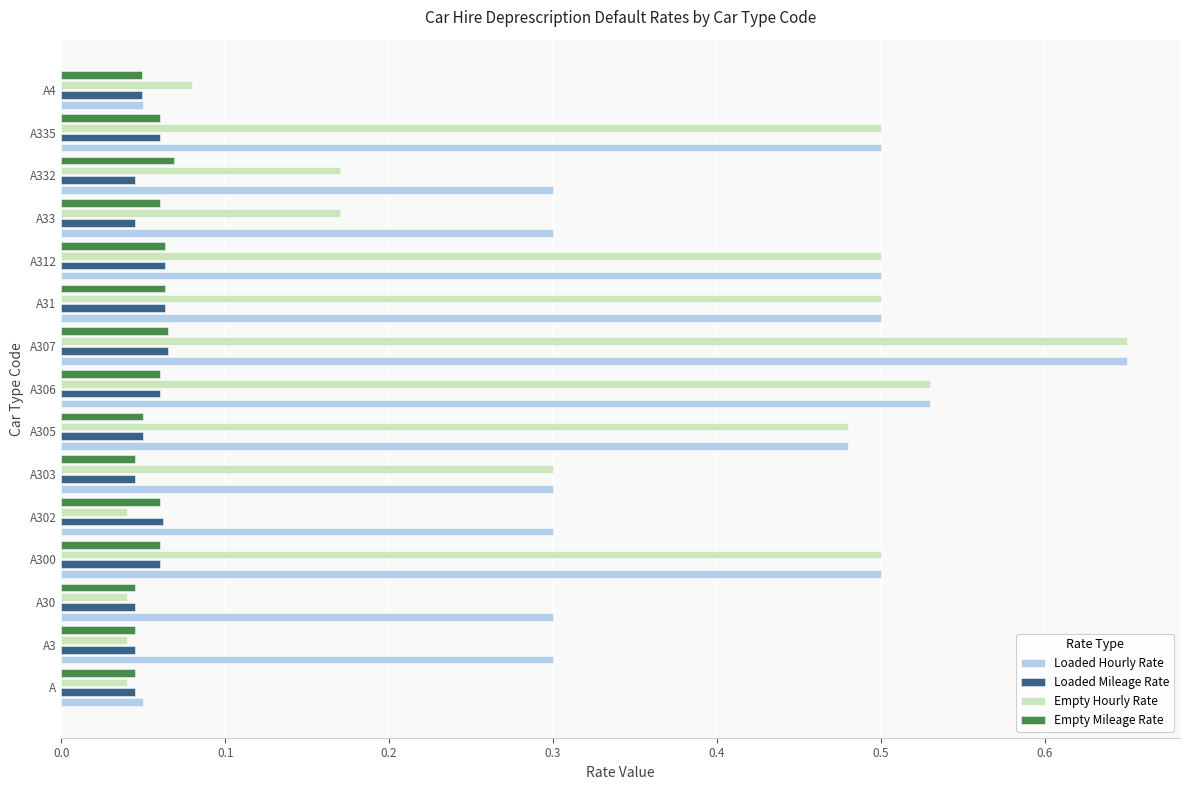

Between A3 and A303, which series saw the biggest shift?

Empty Hourly Rate